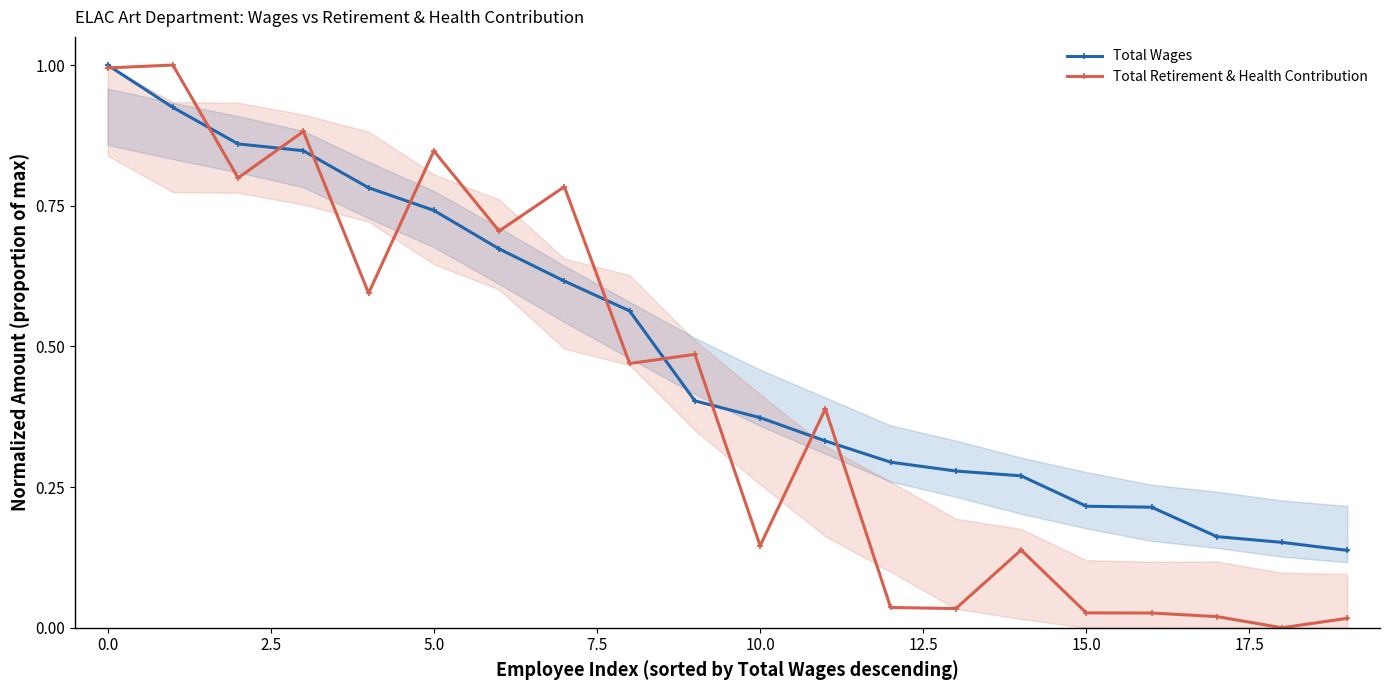

Which category has the lowest value in the Total Wages series?

19